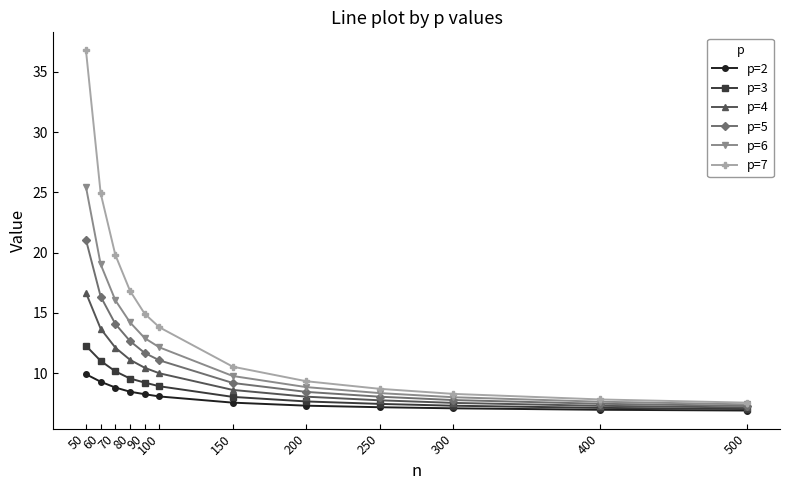

How many lines are shown in the chart?

6